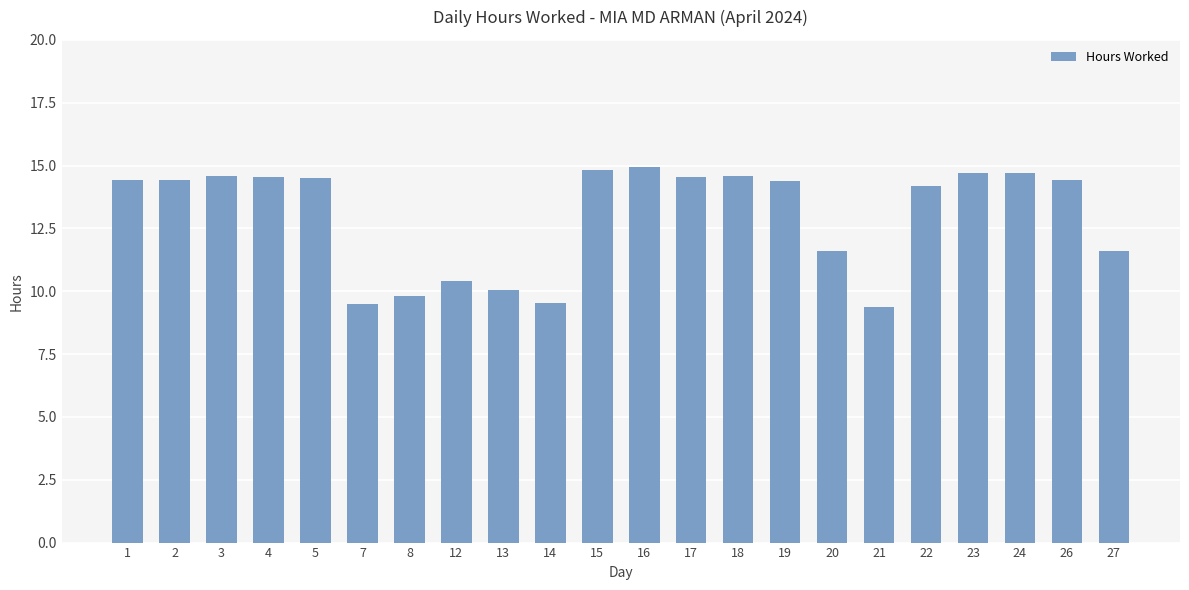

What is the difference between the maximum and minimum values?

5.6